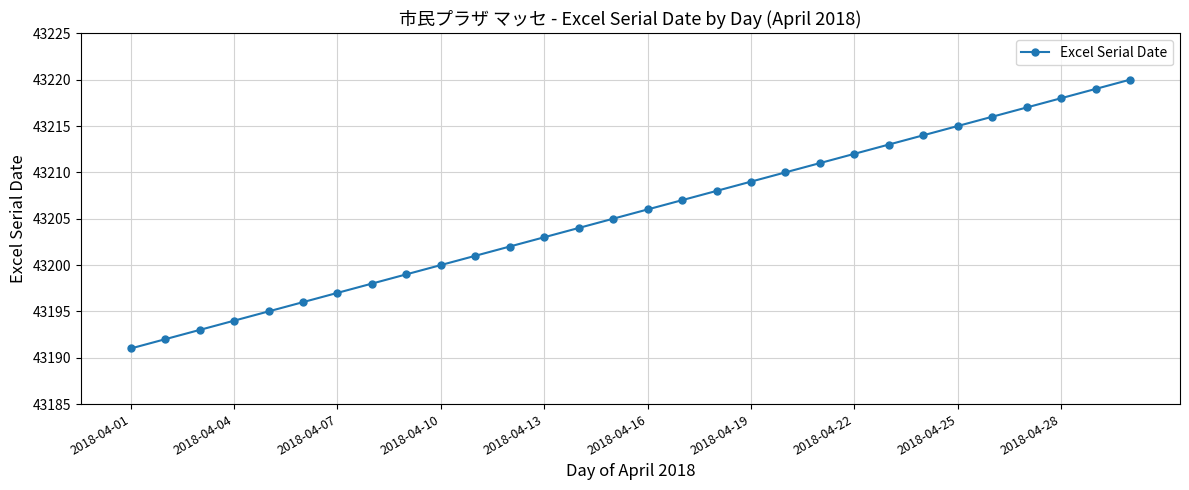

What is the greatest value displayed?

43220